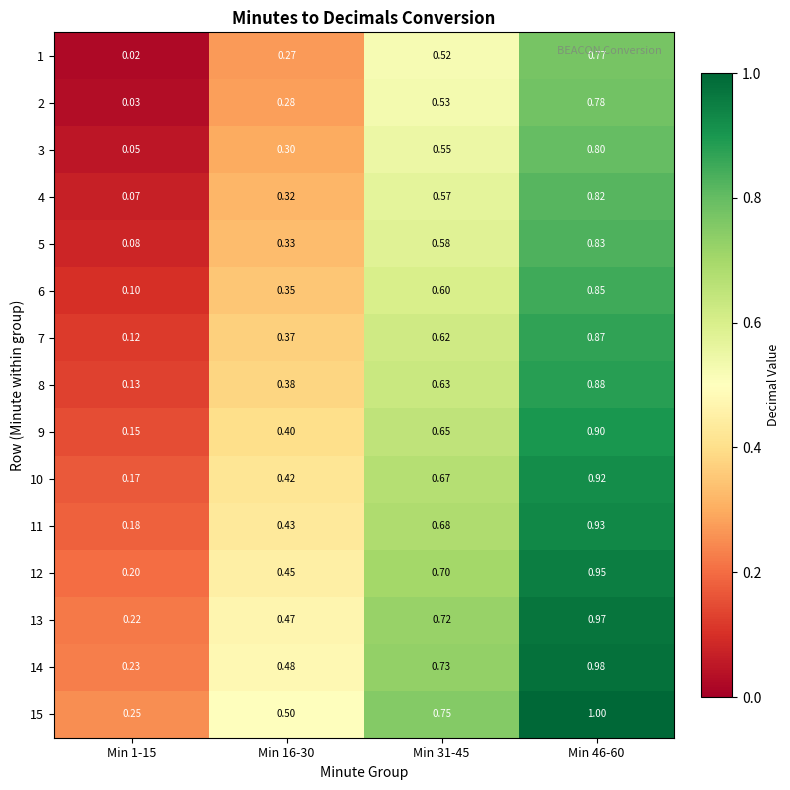

What is the total value across all series at Min 1-15?

2.0